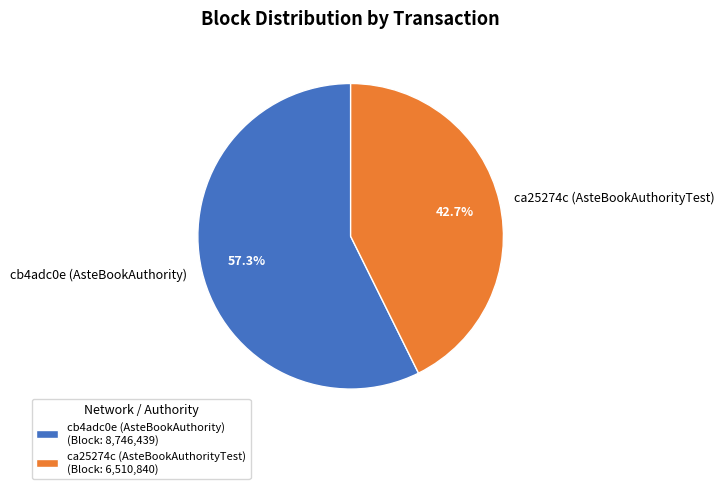

Combined, do cb4adc0e (AsteBookAuthority) and ca25274c (AsteBookAuthorityTest) account for over 50%?

Yes